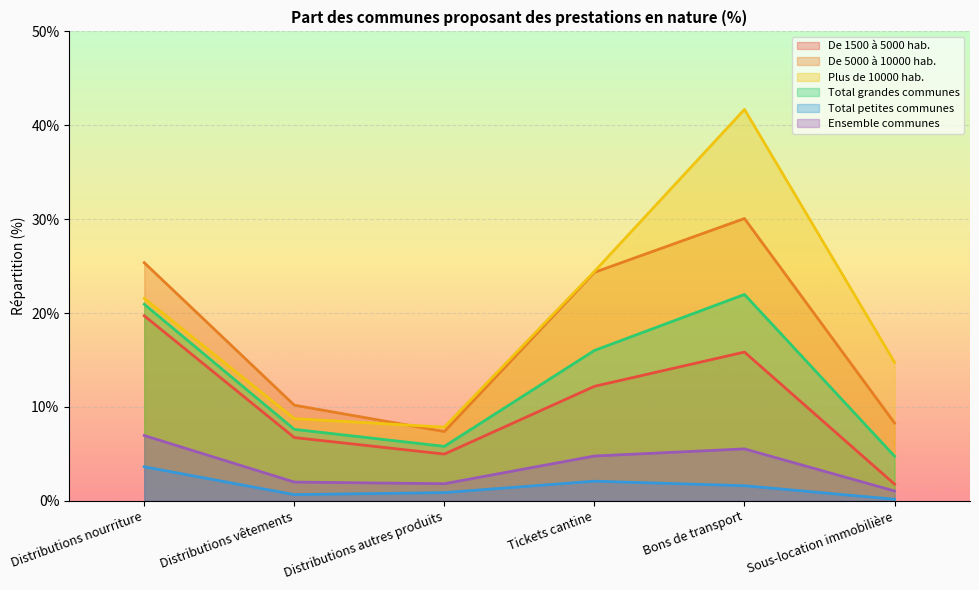

What are all the series names shown in the legend?

De 1500 à 5000 hab., De 5000 à 10000 hab., Plus de 10000 hab., Total grandes communes, Total petites communes, Ensemble communes